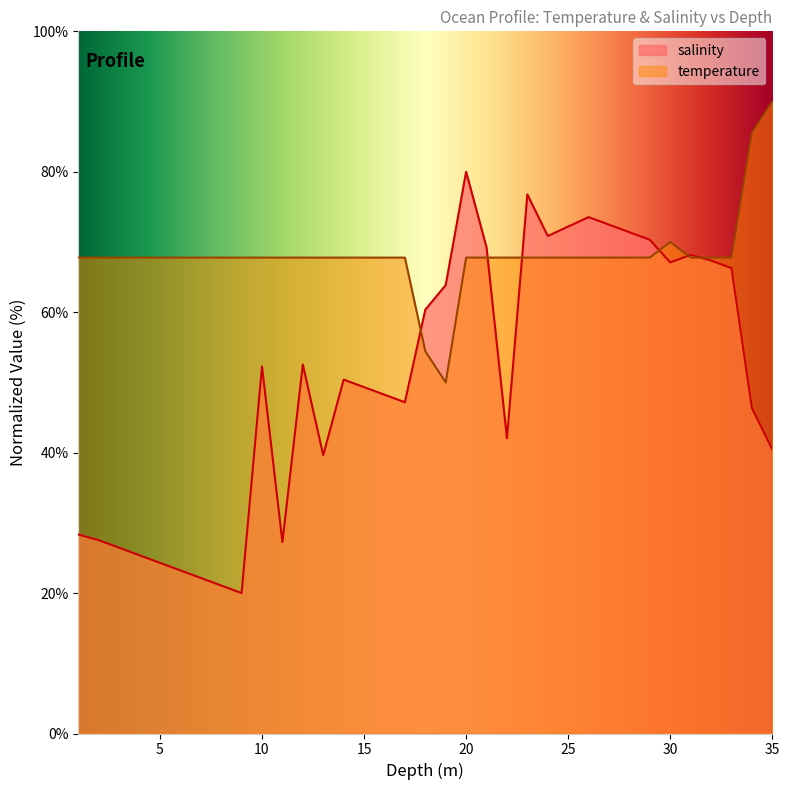

How many values in the temperature series exceed 67?

33